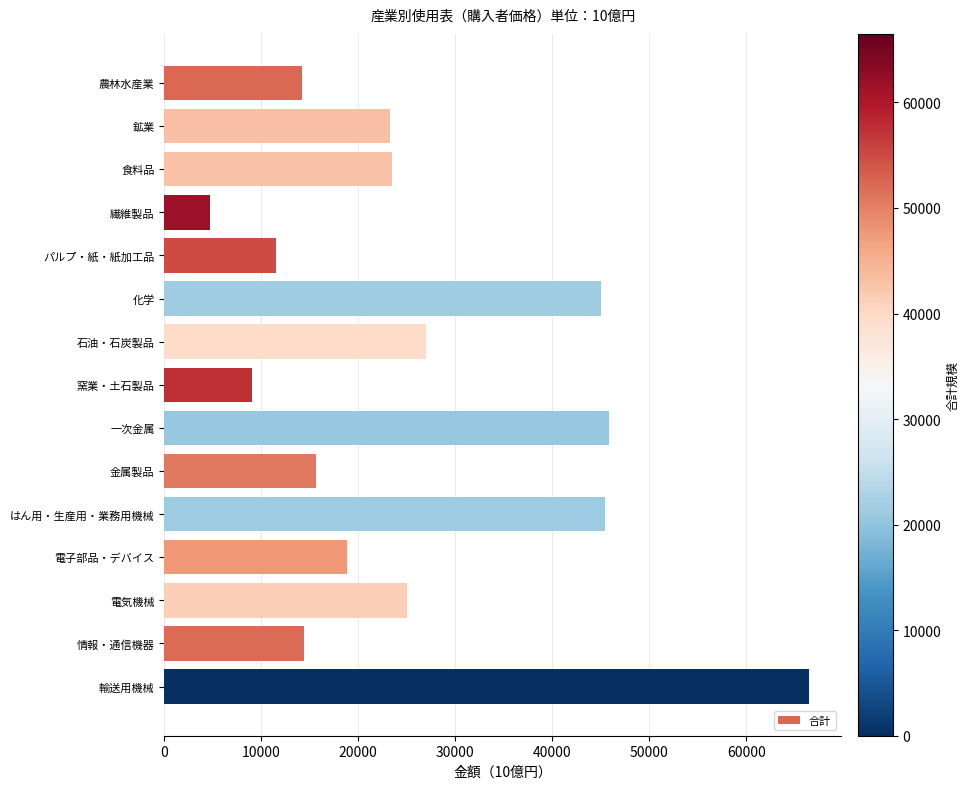

What value does the data have at 情報・通信機器?

14440.0